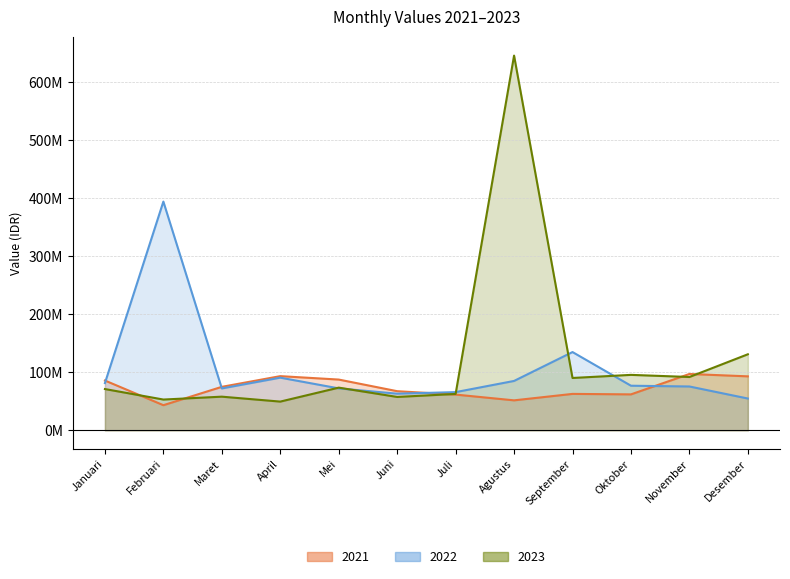

What is the total value across all series at Juni?

188300000